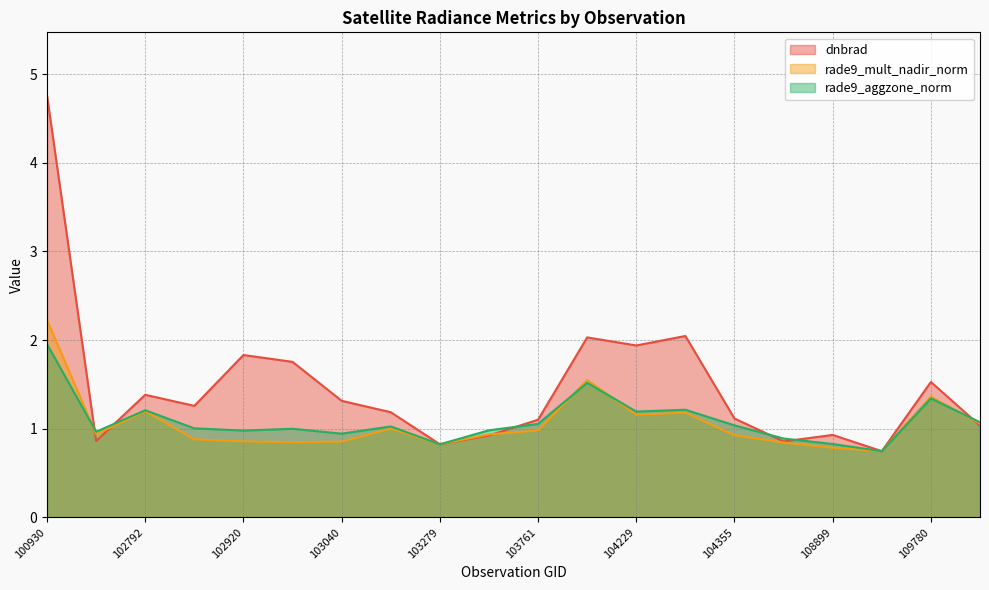

How many series are shown in this chart?

3